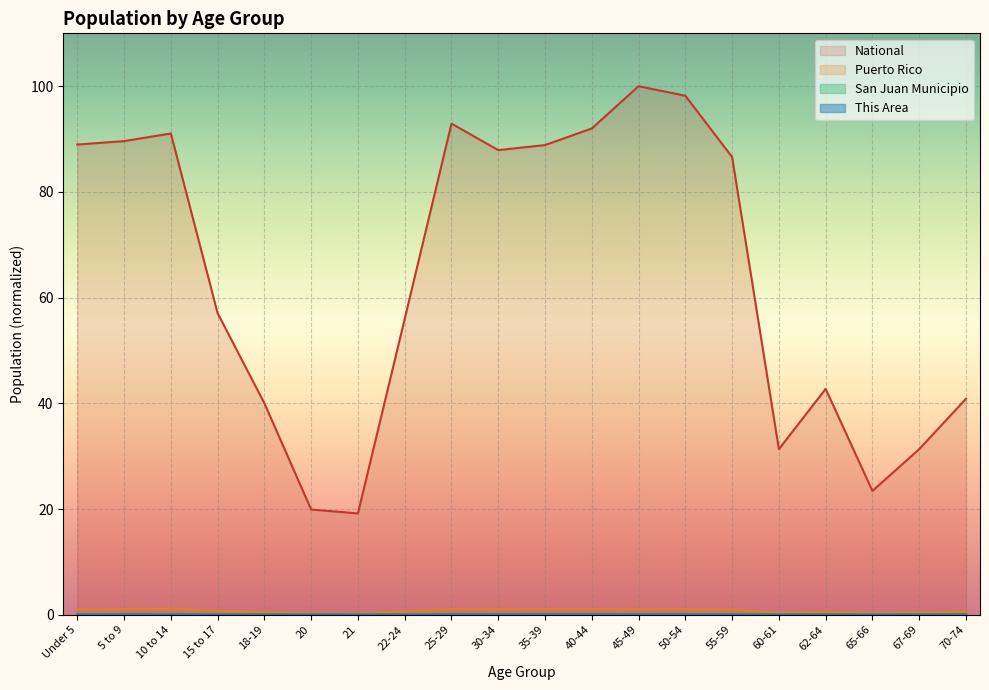

What is the label of the 16th point from the left?

60-61